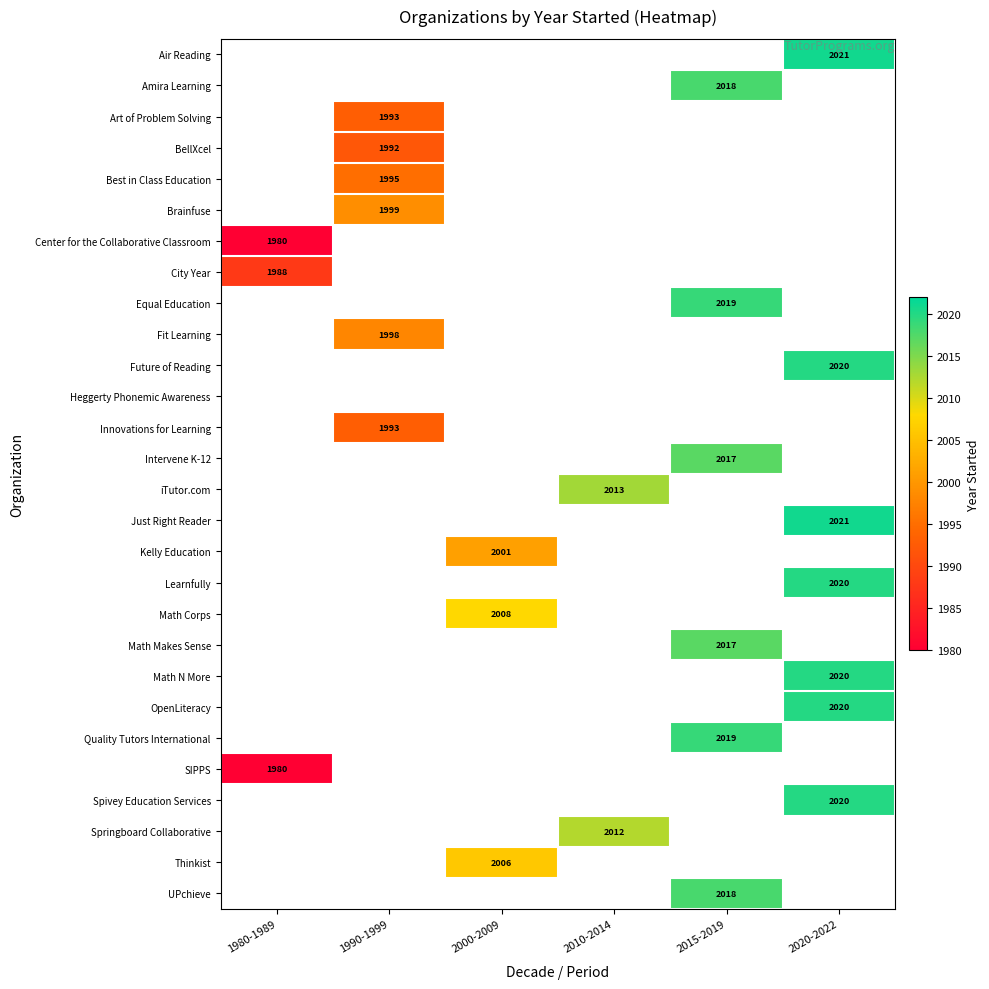

At which category does the chart reach its peak across all series?

2020-2022